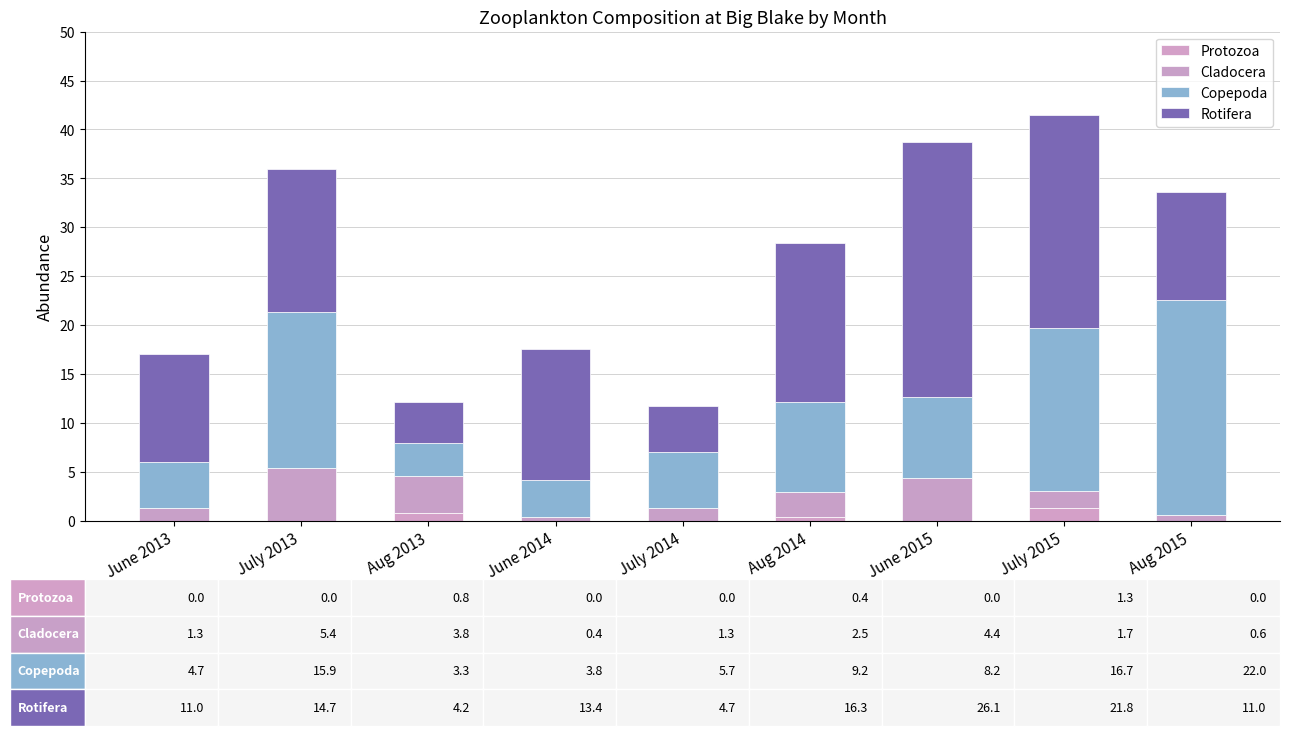

Are the bars grouped side by side (vs. stacked)?

No